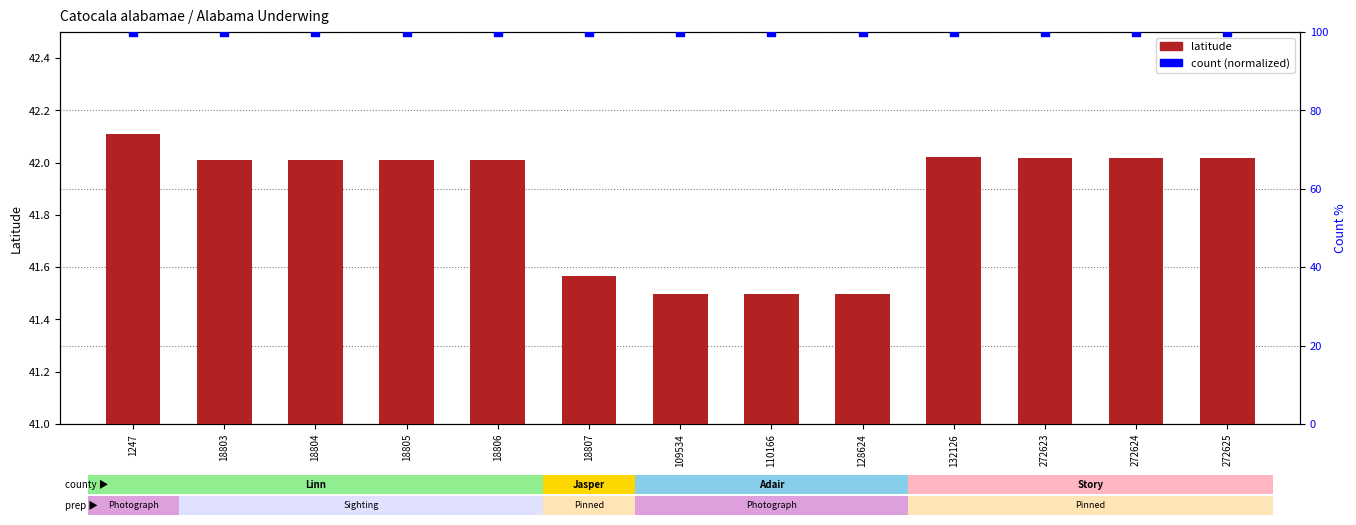

What is the approximate value of latitude at 18807?

41.6